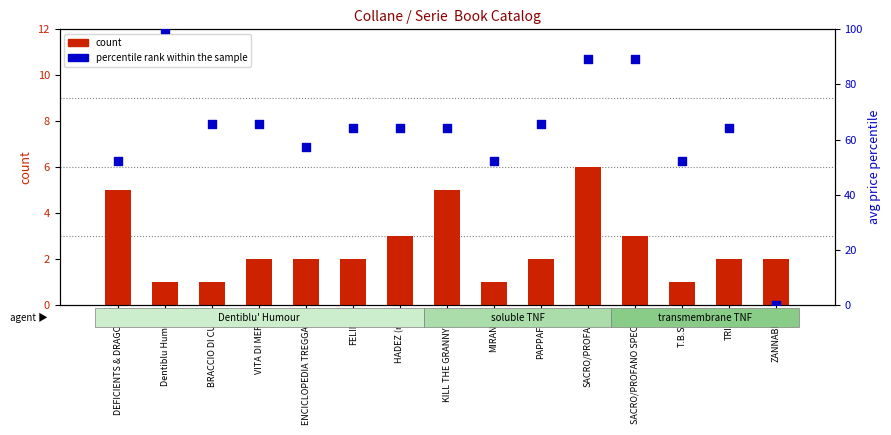

Is the value of count at ENCICLOPEDIA TREGGATTI greater than the value of percentile rank within the sample at FELINIA?

No